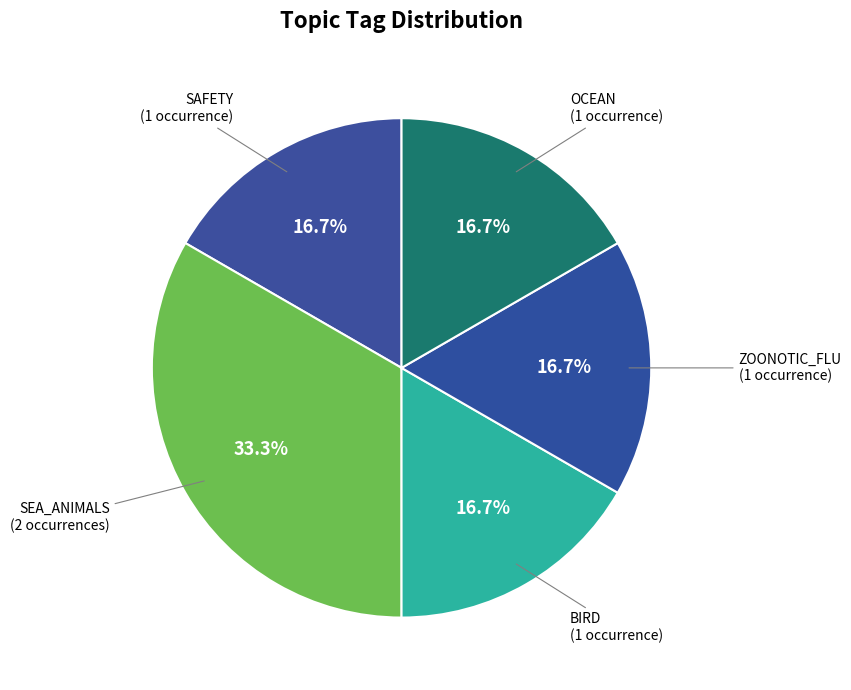

What is the ratio of the value at BIRD to the value at ZOONOTIC_FLU?

1.0